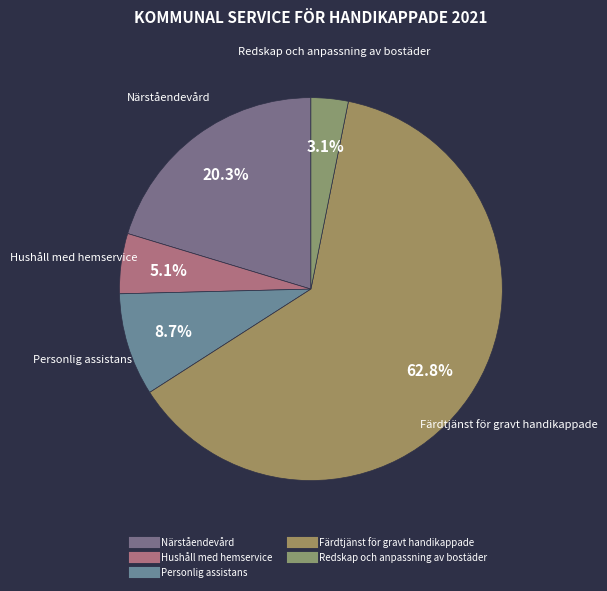

What percentage is the Färdtjänst för gravt handikappade slice, to the nearest percent?

63%